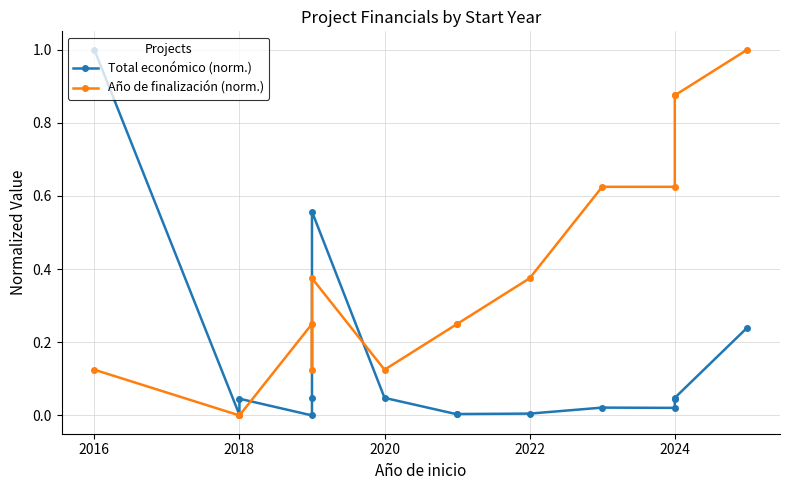

Reading right to left, list all the values displayed in this chart.

Total económico (norm.): 0.2	0.0	0.0	0.0	0.0	0.0	0.0	0.0	0.0	0.6	0.0	0.0	0.0	0.0	1.0
Año de finalización (norm.): 1.0	0.9	0.9	0.6	0.6	0.4	0.2	0.2	0.1	0.4	0.1	0.2	0.0	0.0	0.1